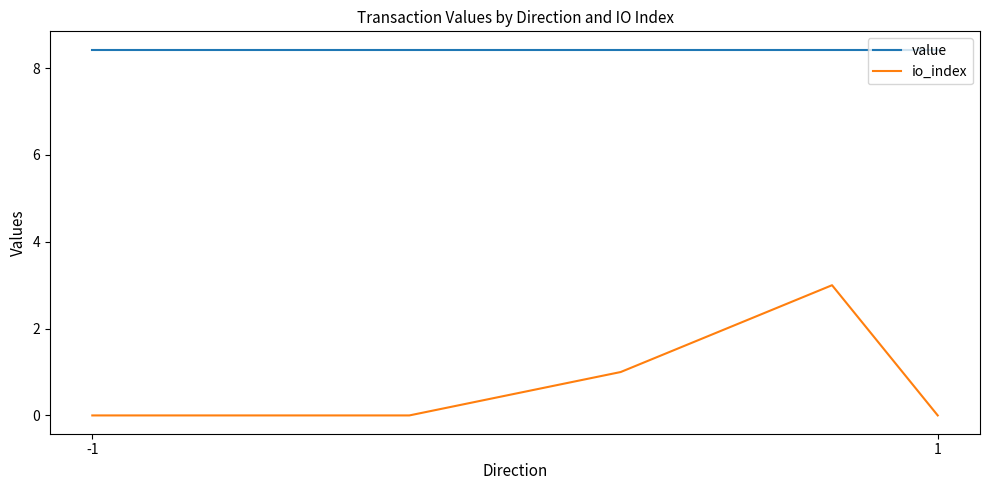

Which series has the largest total across all categories?

value